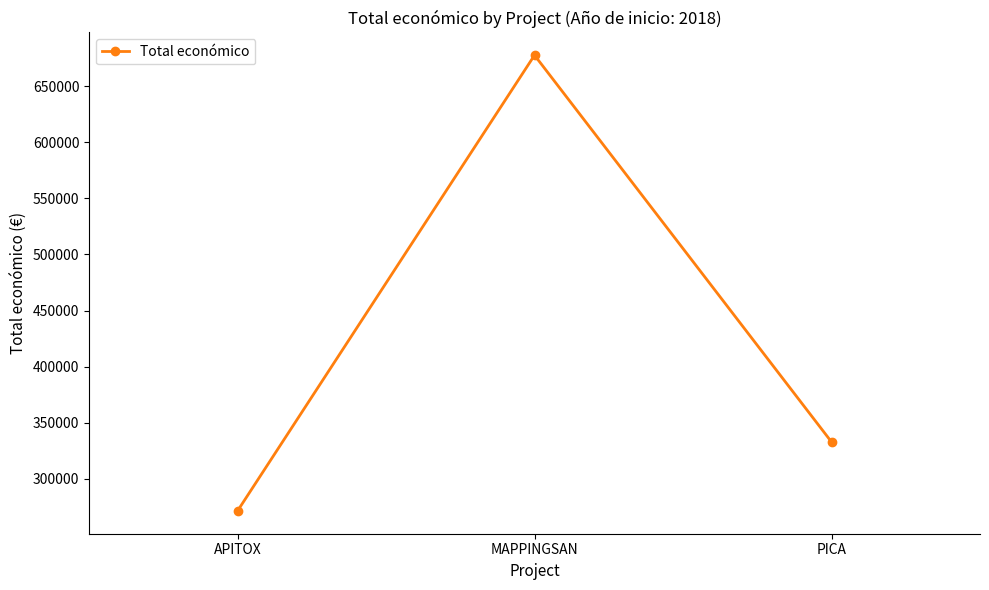

What is the greatest value displayed?

677425